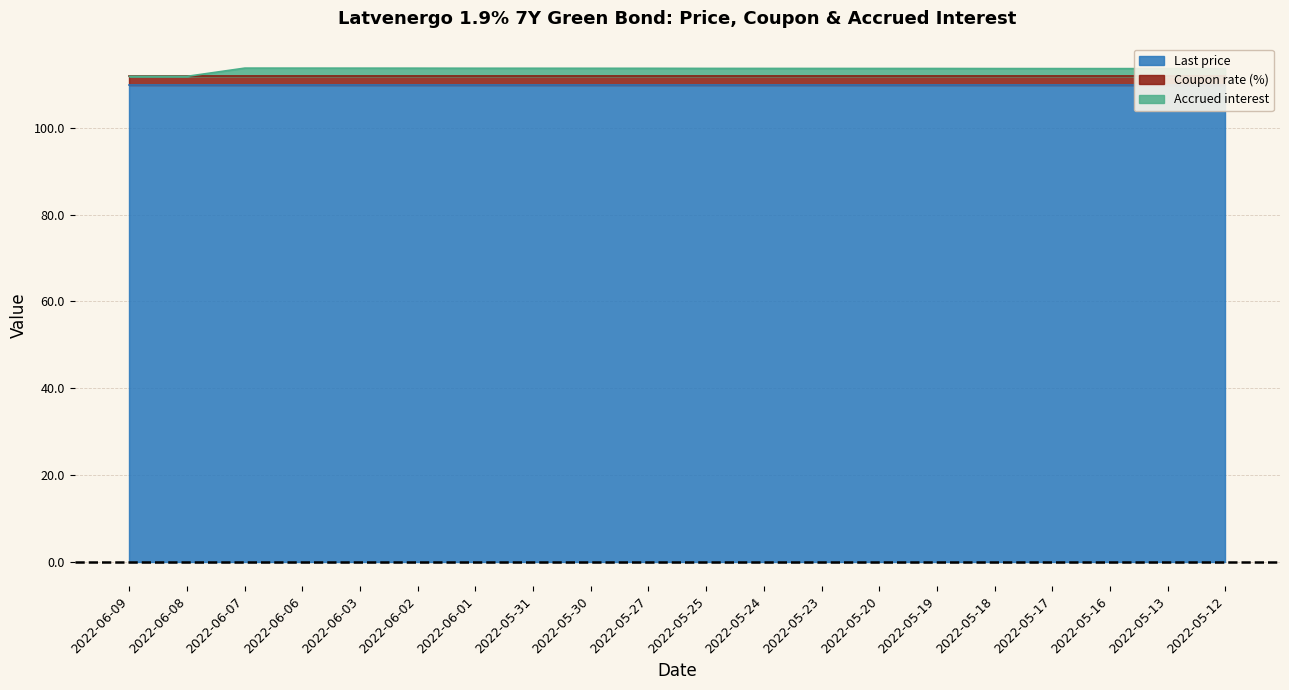

What is the sum of the Coupon rate (%) values at 2022-06-06 and 2022-06-08?

3.8